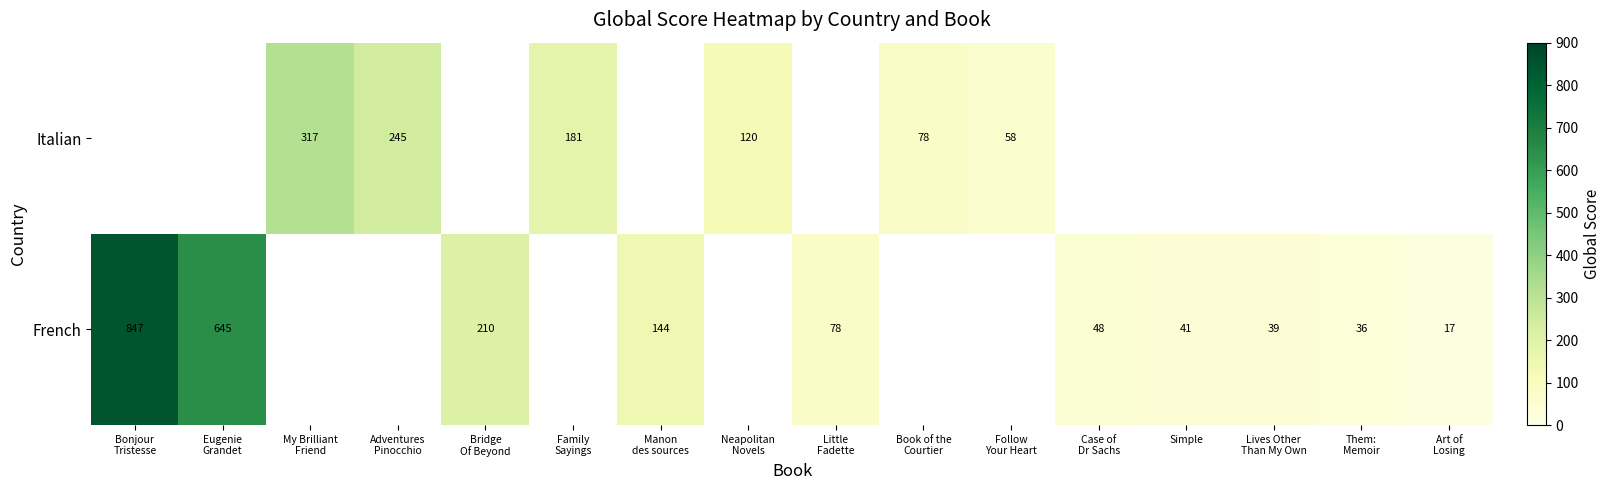

True or false: French has a value of 27.5 at Art of Losing.

False